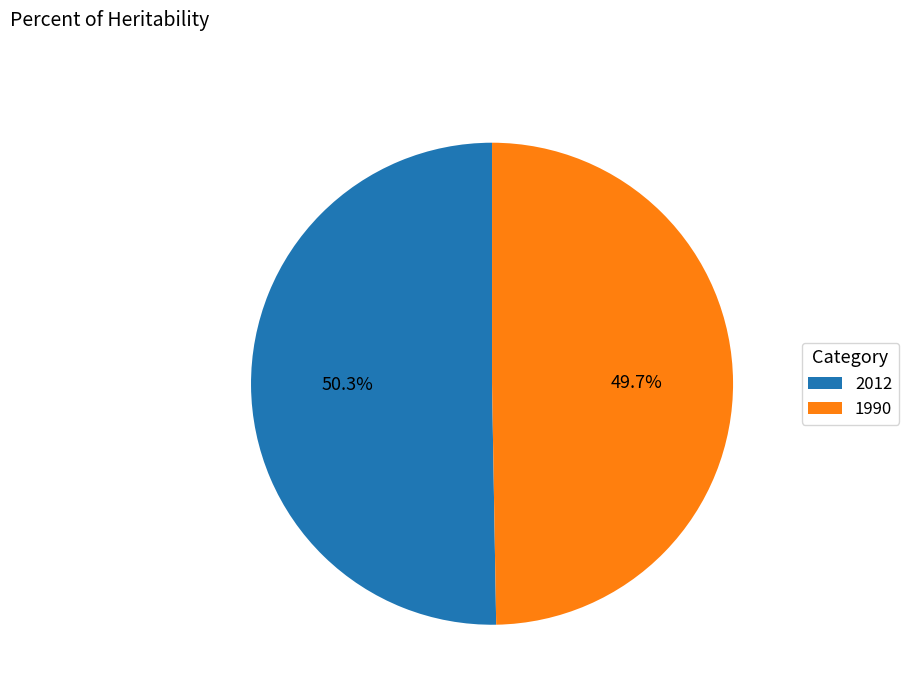

Rank the categories by value from lowest to highest.

1990, 2012